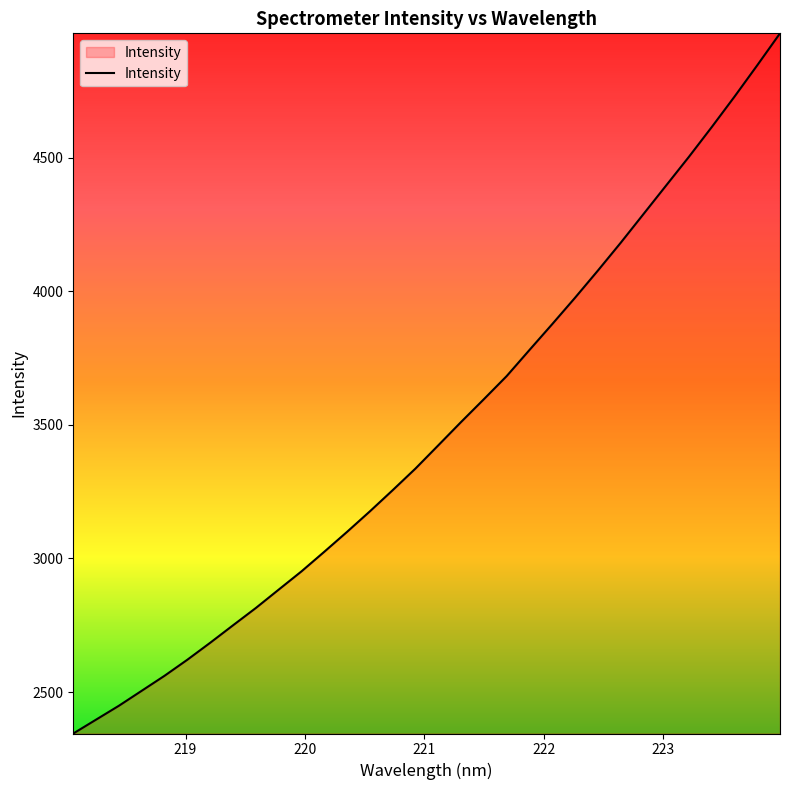

What is the smallest value displayed?

2344.7